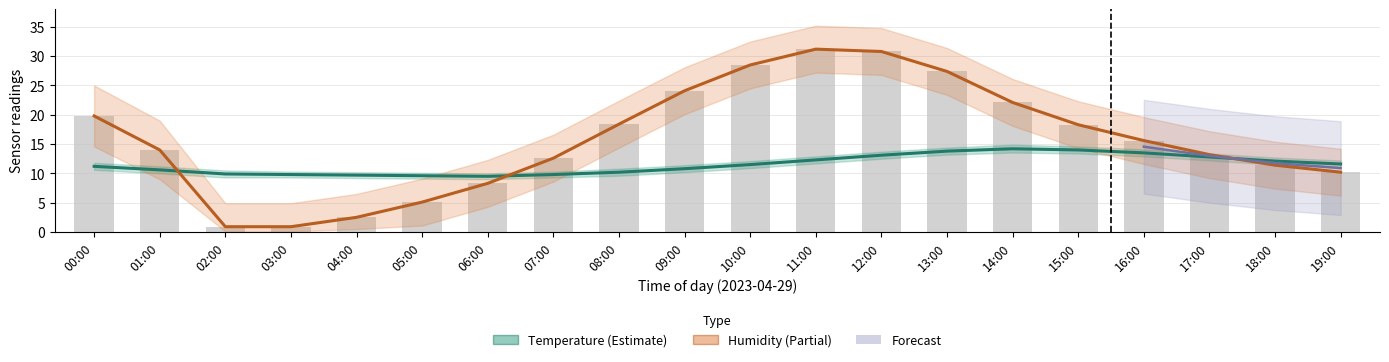

Read the humidity value at 12:00.

30.8